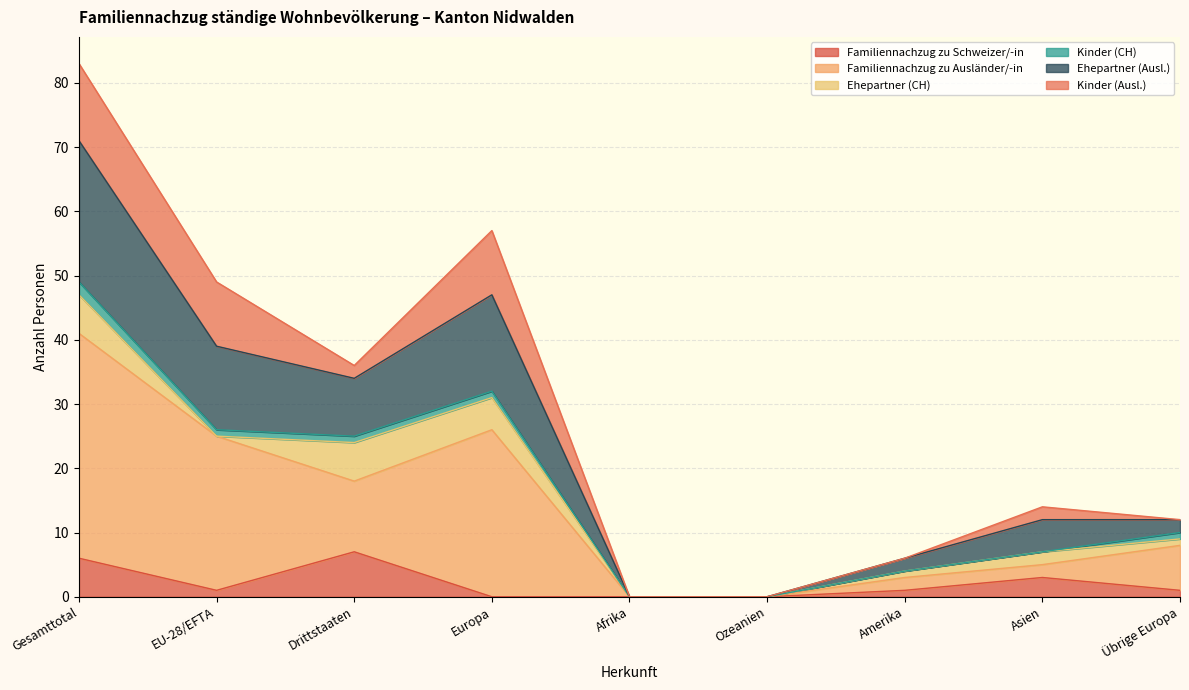

At which category is the sum across all series the highest?

Gesamttotal